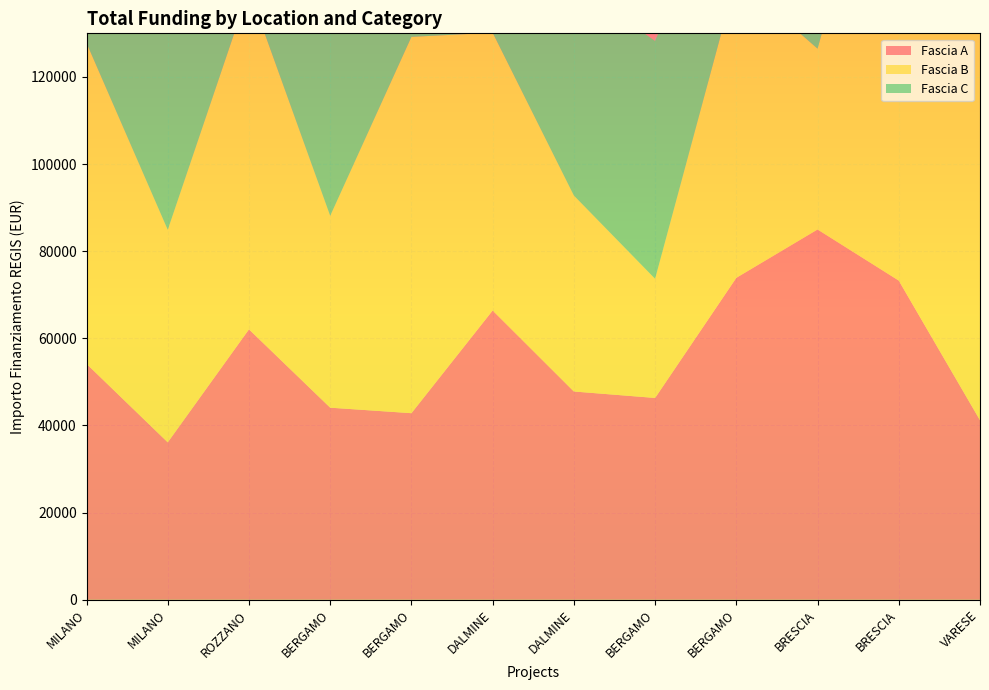

Reading left to right, extract all data points from this chart.

Fascia A: 54144.9	36123.8	62062.4	44080.6	42816.5	66393.6	47794.5	46312.5	73886.6	84977.9	73250.1	41196.6
Fascia B: 73636.1	48776.3	77926.5	44036.1	86371.0	63747.5	44978.7	27342.9	68925.6	41496.0	119783.4	97812.0
Fascia C: 30558.8	48957.9	29640.7	52455.4	51504.7	48200.6	48646.7	54577.6	30978.2	70077.9	38513.5	25842.4